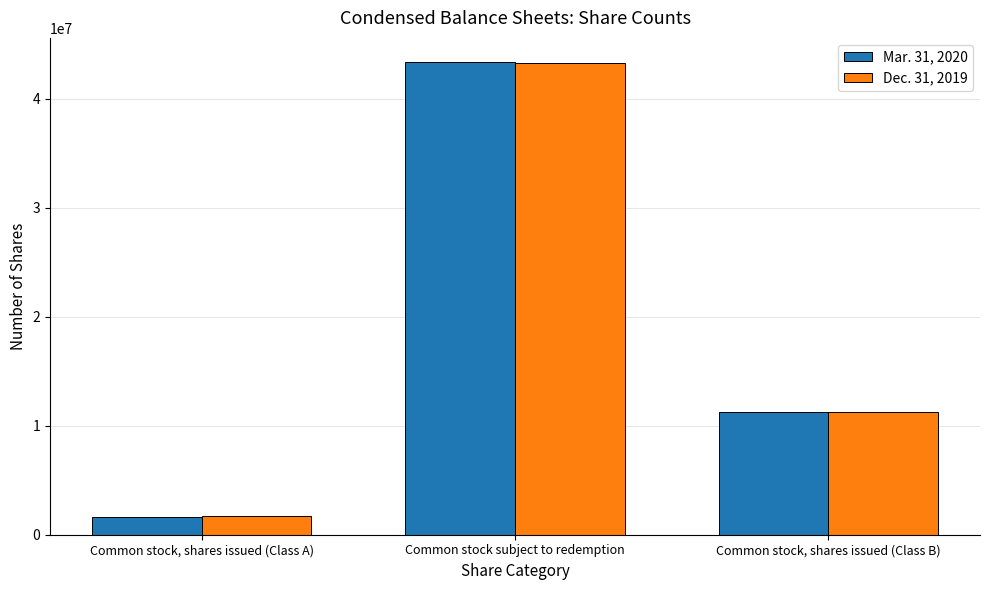

What is the label of the 1st bar from the right?

Common stock, shares issued (Class B)